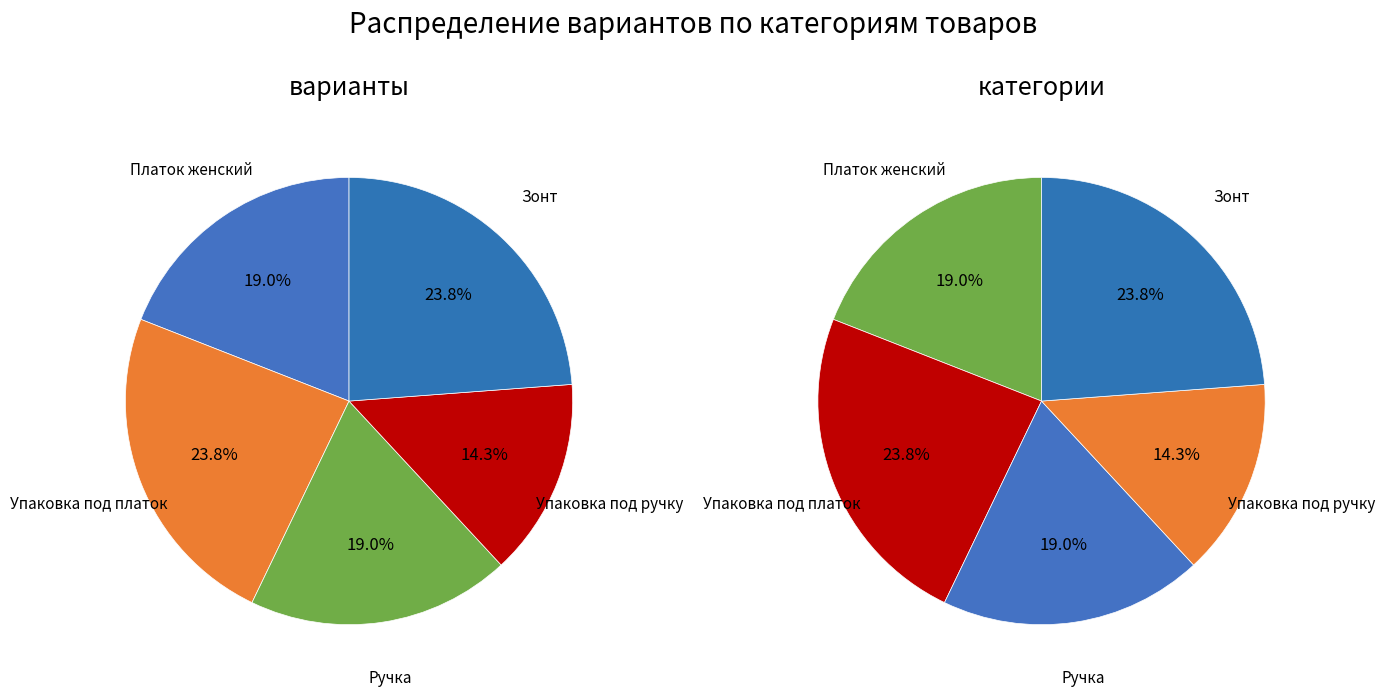

The Упаковка под ручку slice represents 3% of the pie. True or false?

False